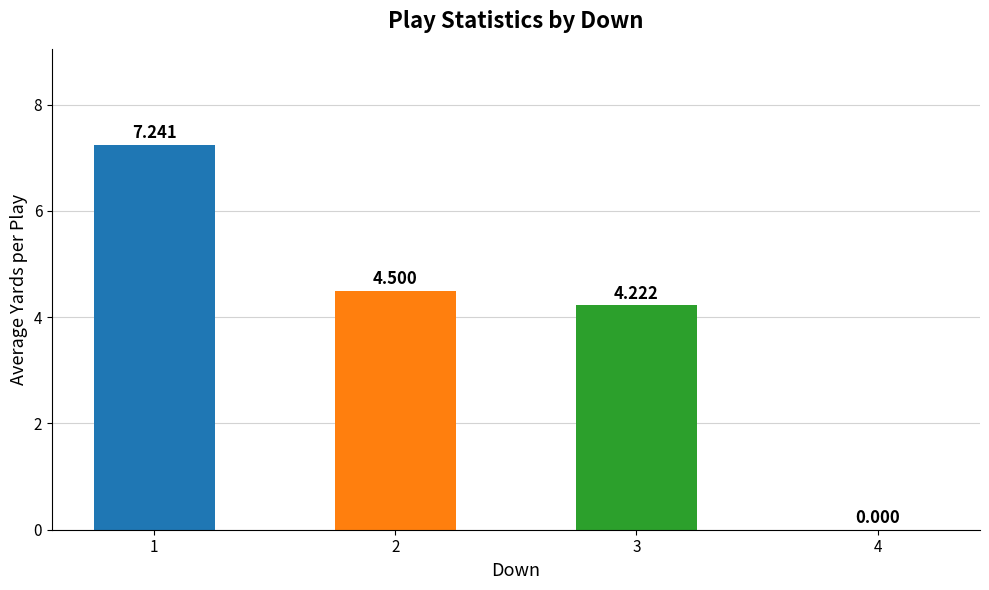

Reading left to right, transcribe all the data shown in this chart.

1=7.2	2=4.5	3=4.2	4=0.0